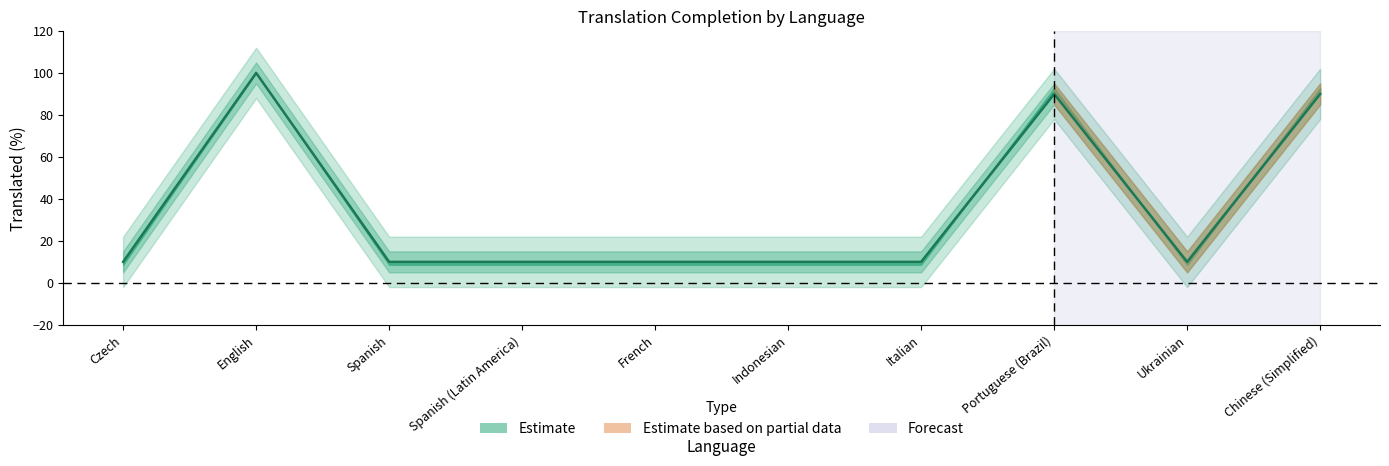

What is the greatest value displayed?

100